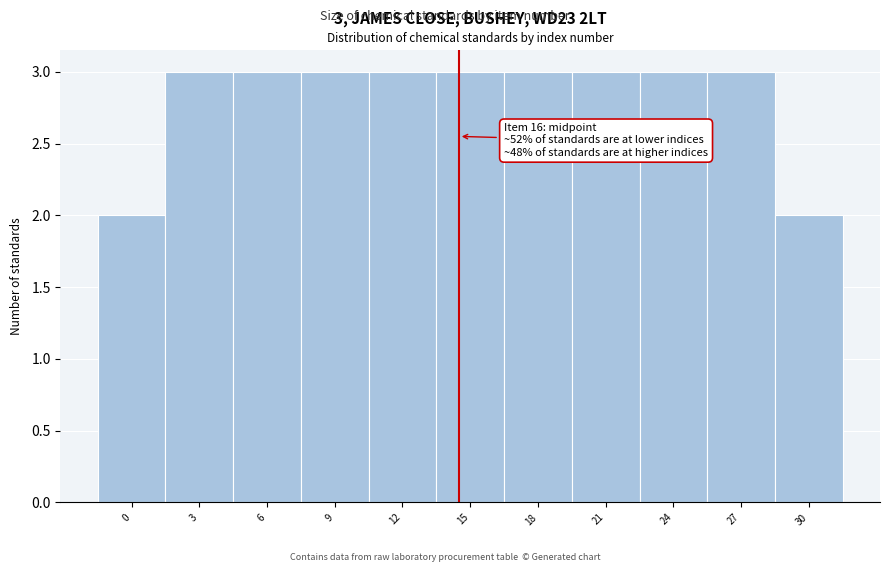

Reading left to right, what are all the values shown in this chart?

0=2	3=3	6=3	9=3	12=3	15=3	18=3	21=3	24=3	27=3	30=2